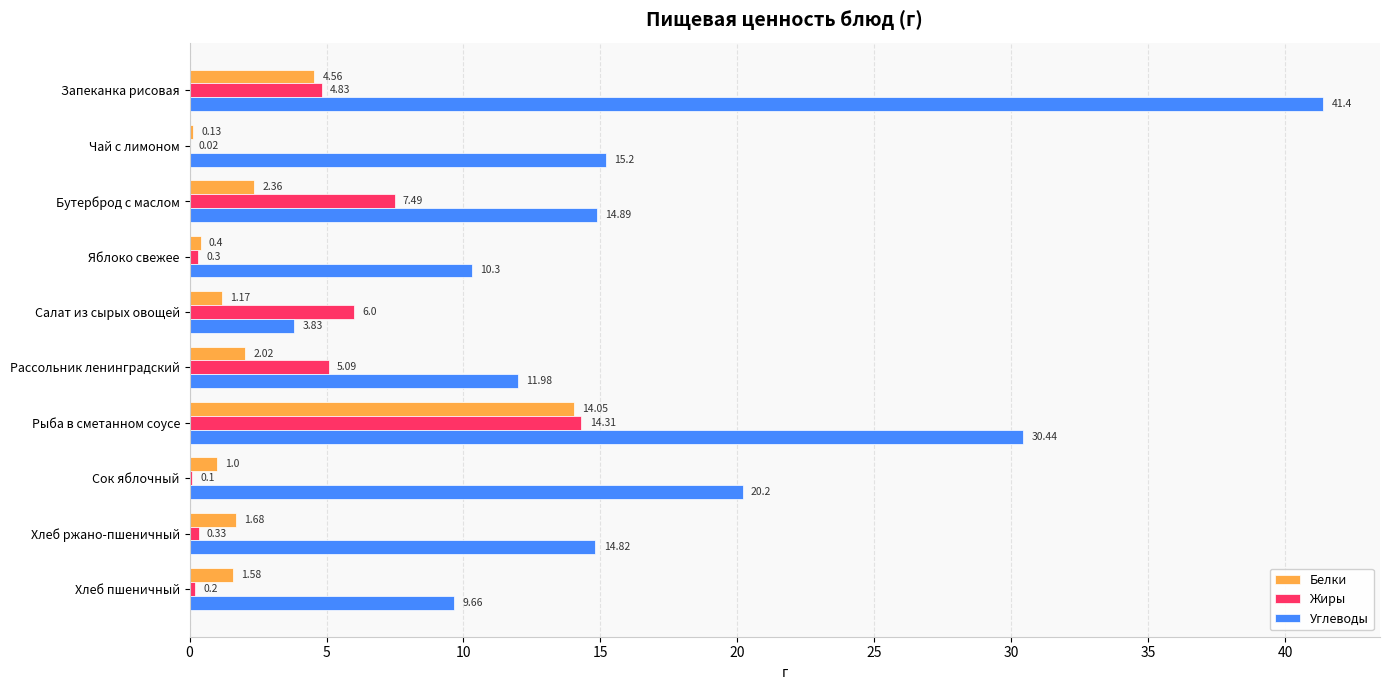

Where is Белки nearest to the value 7?

Запеканка рисовая